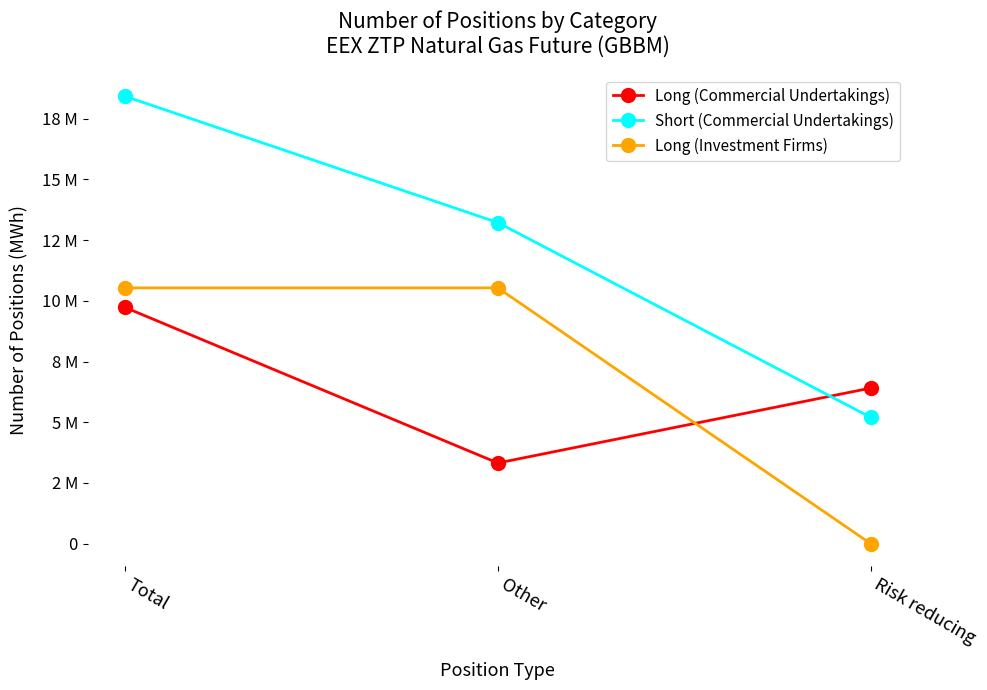

Is the value of Long (Commercial Undertakings) at Other greater than the value of Short (Commercial Undertakings) at Total?

No